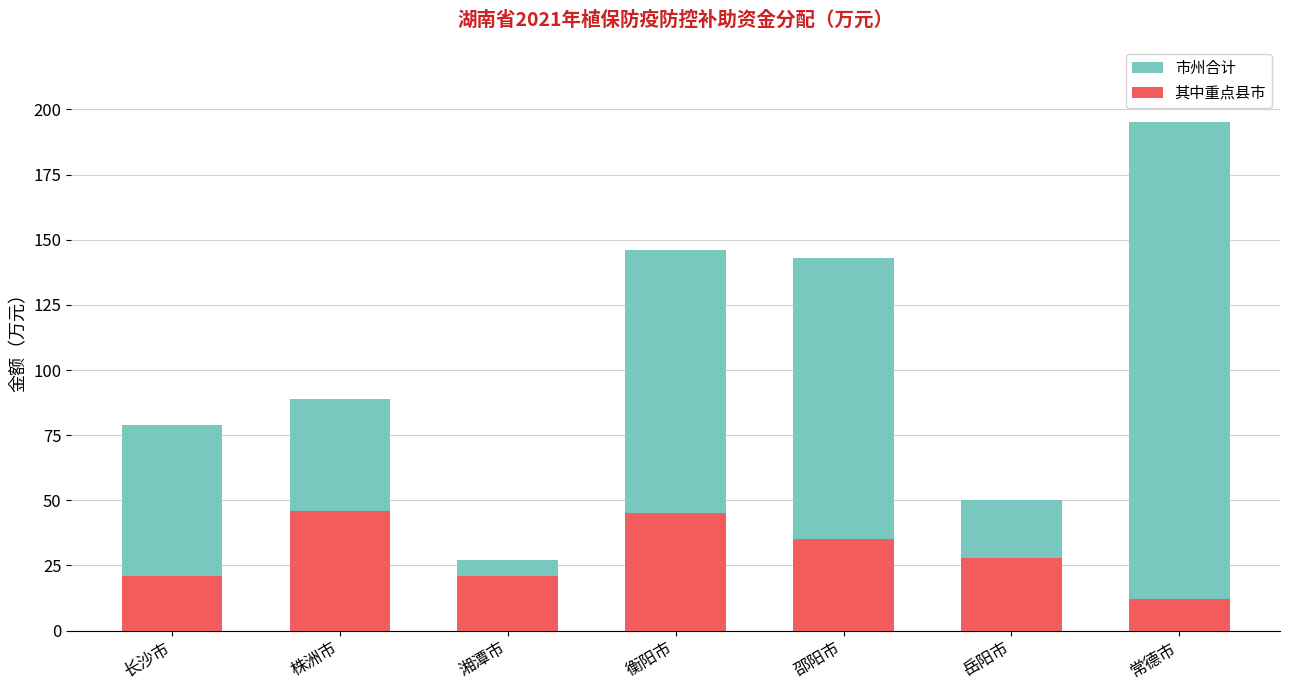

Which series has the largest total across all categories?

市州合计